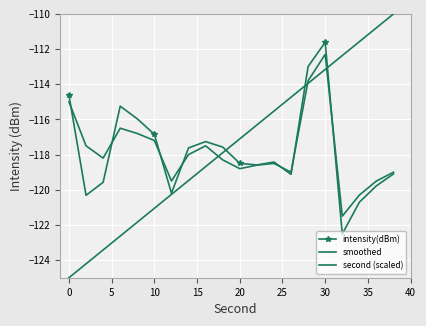

How many series are shown in this chart?

3